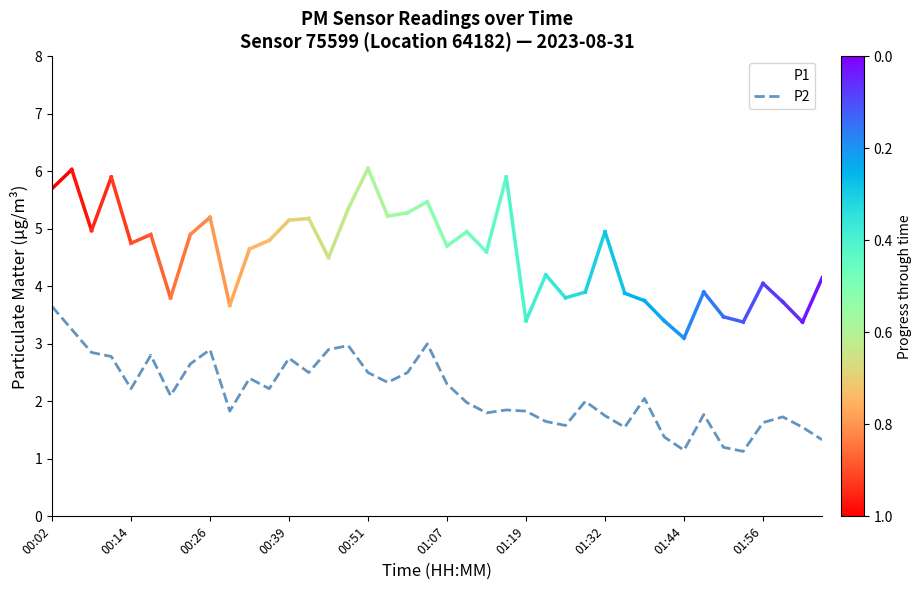

What is the minimum value for P2?

1.1